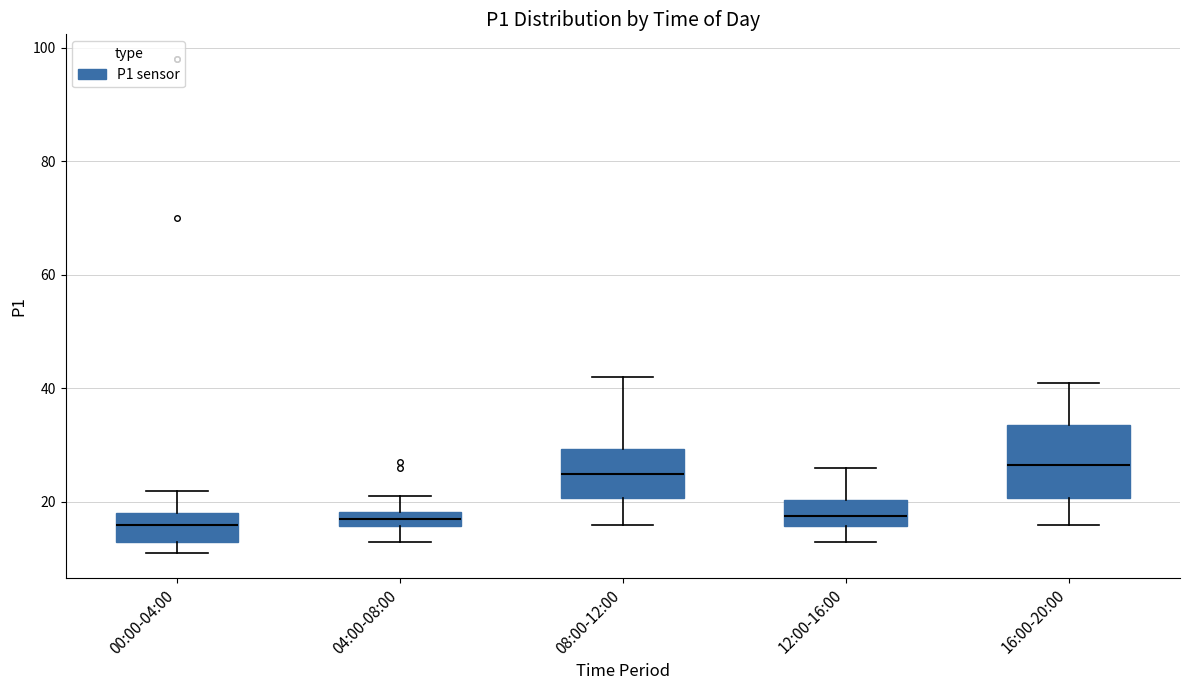

Where does the median line of the box for 00:00-04:00 sit on the y-axis? The values are not printed on the chart, so give them approximately, as read against the axis.

16